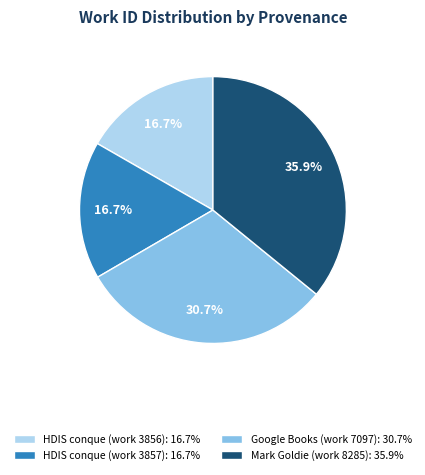

Which has a higher value, Google Books (work 7097): 30.7% or HDIS conque (work 3857): 16.7%?

Google Books (work 7097): 30.7%